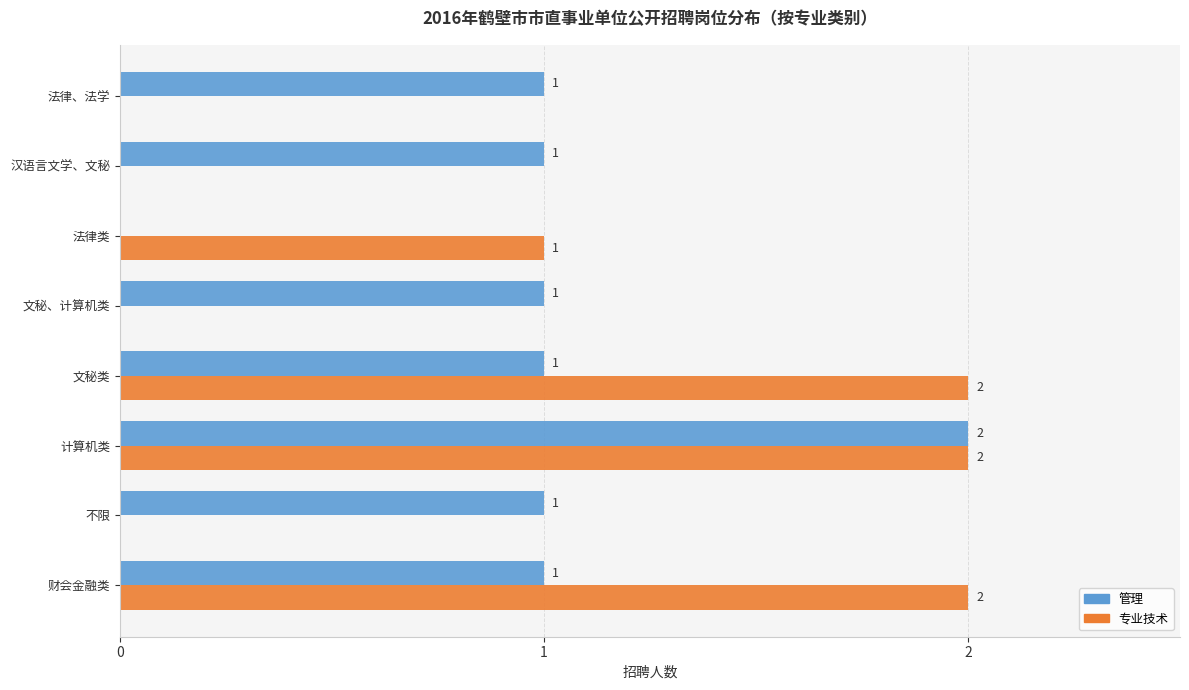

How many 专业技术 values are between 0 and 2?

8